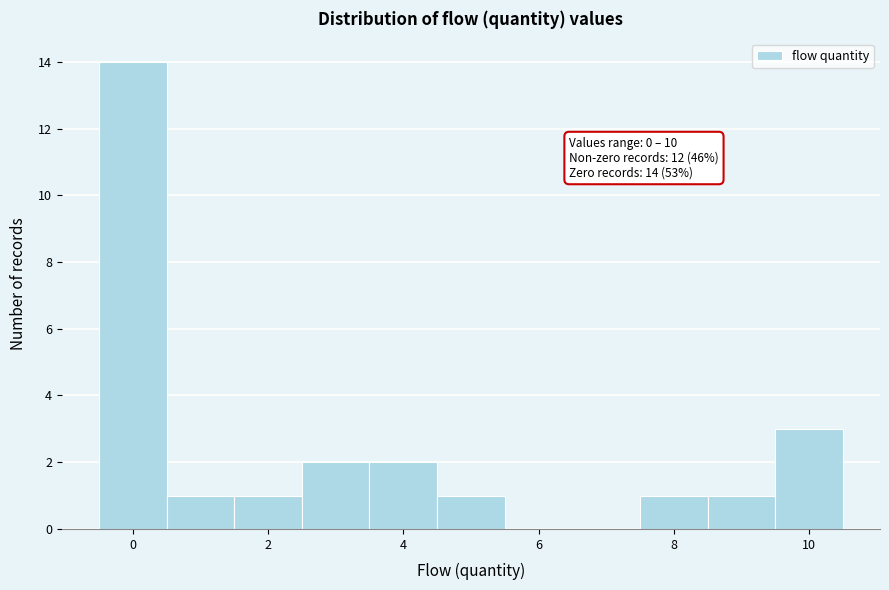

Which range on the x-axis has the tallest bar?

-0.5 to 0.5